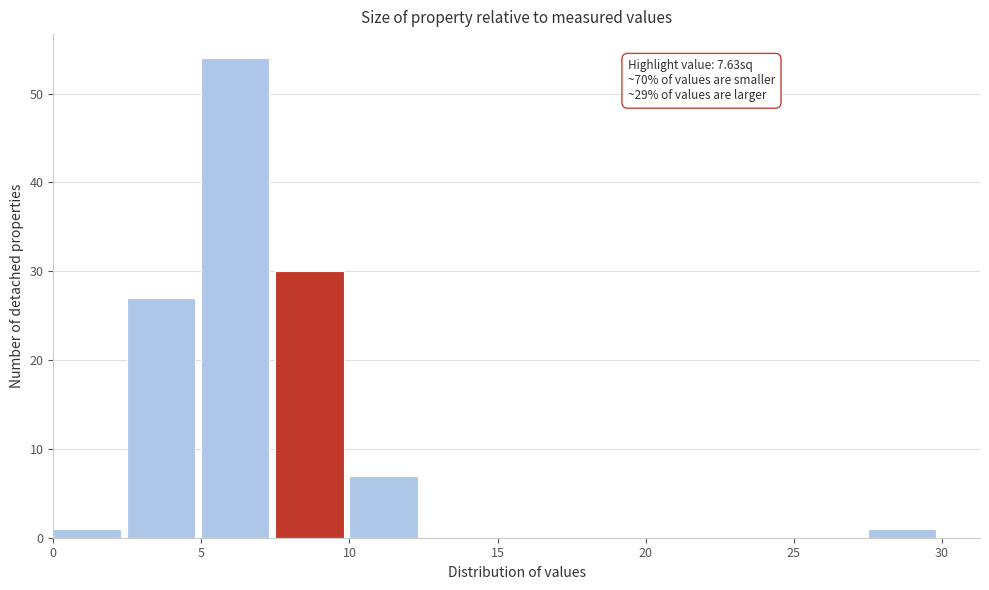

Which range on the x-axis has the tallest bar?

5.0 to 7.5